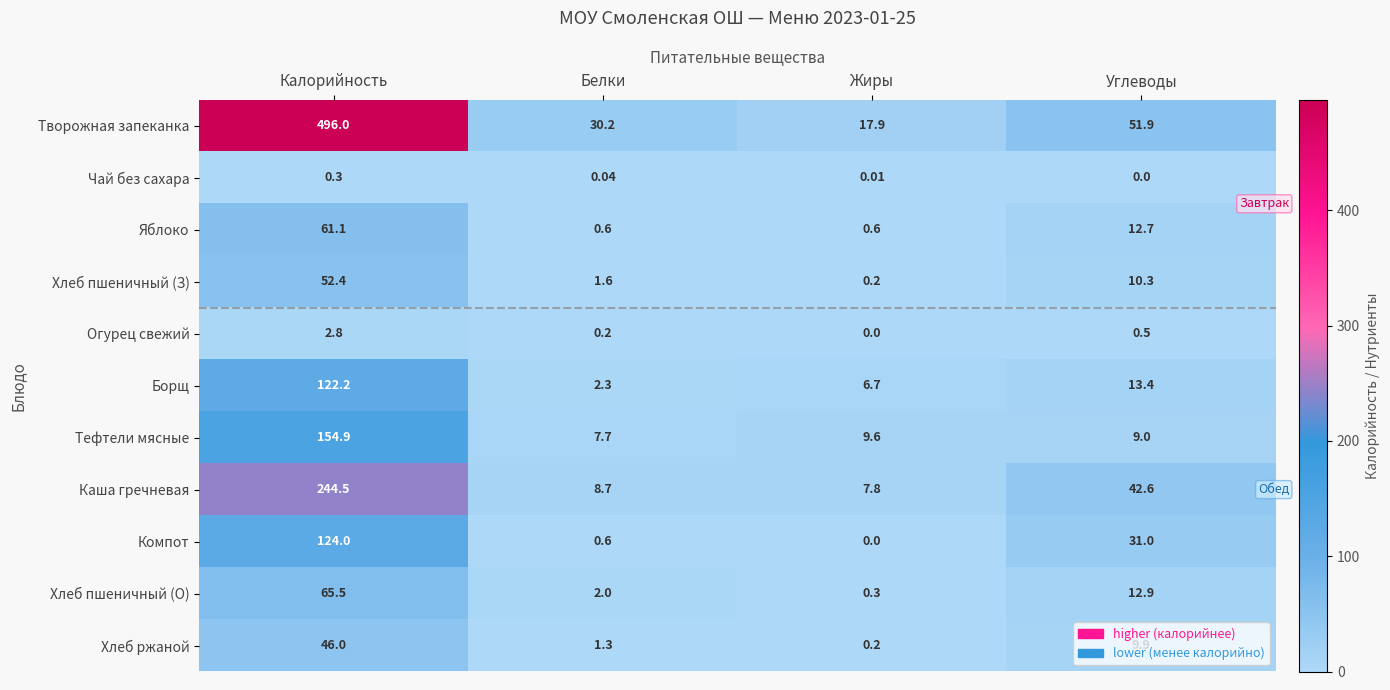

Which series changed the most between Калорийность and Углеводы?

Творожная запеканка